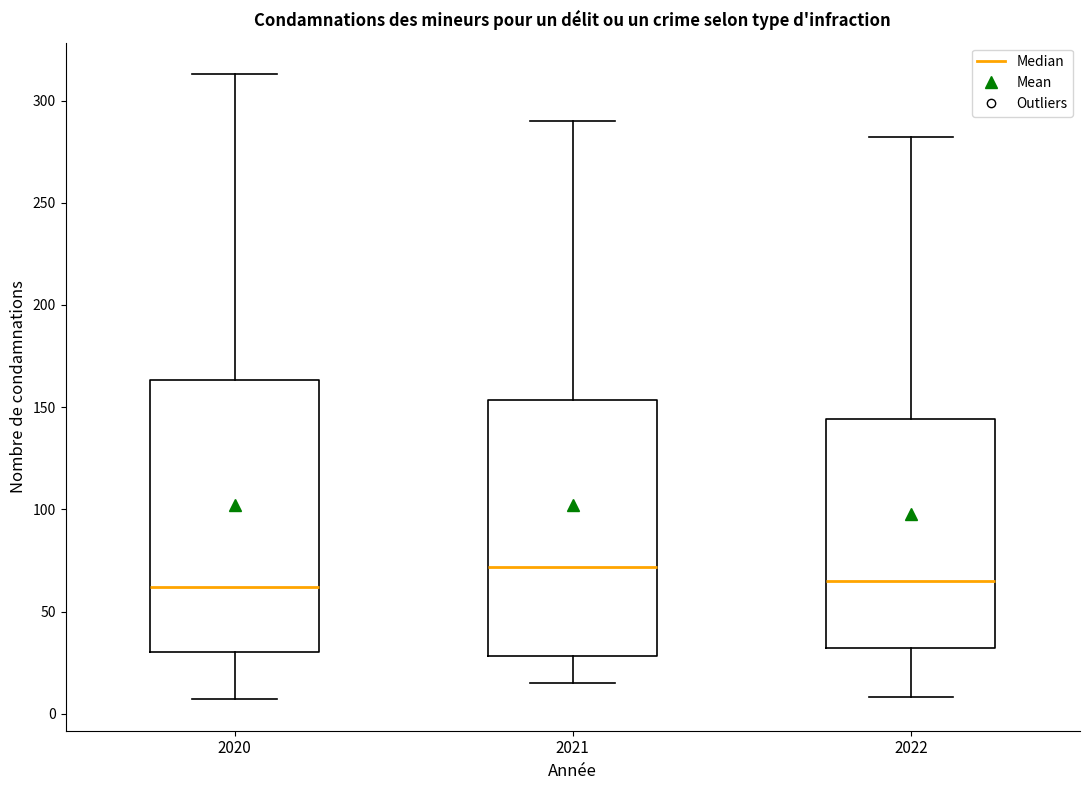

Reading left to right, transcribe this box plot: for each box, give where its median line is, the range the box spans, and where its two whiskers end, as read against the y-axis. The values are not printed on the chart, so give them approximately, as read against the axis.

2020: median 60, box 30 to 165, whiskers 5 to 315
2021: median 70, box 30 to 155, whiskers 15 to 290
2022: median 65, box 30 to 145, whiskers 10 to 280